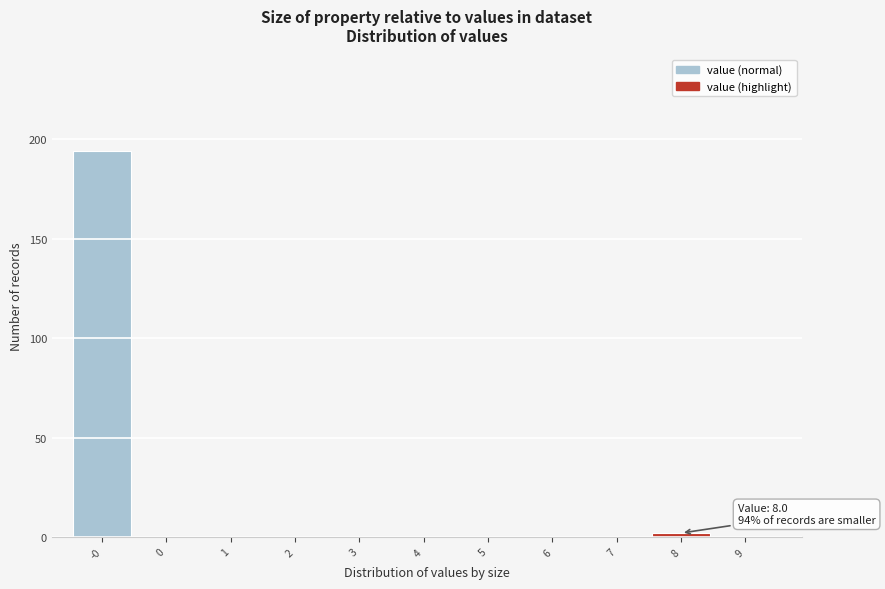

Reading left to right, list all the values displayed in this chart.

-0=194	0=0	1=0	2=0	3=0	4=0	5=0	6=0	7=0	8=2	9=0